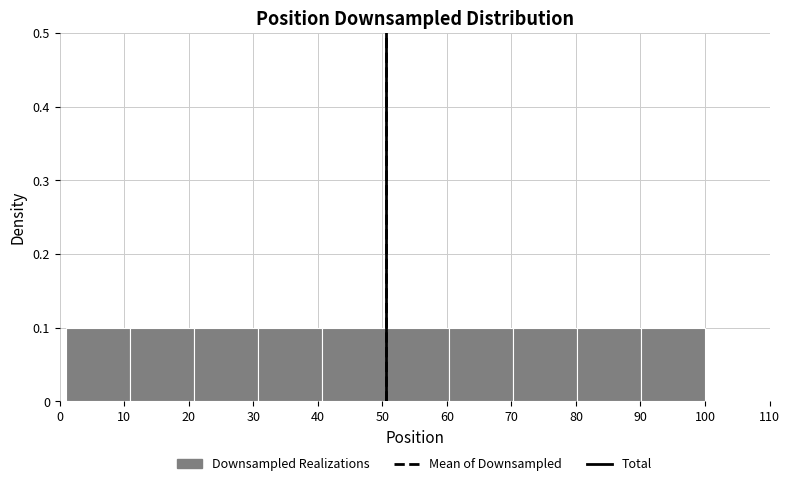

Reading left to right, transcribe this chart: for each bar, give the range it covers on the x-axis and its height. Neither the bar edges nor the heights are printed on the chart, so give them approximately, as read against the axes.

1.0 to 10.9: 0.1
10.9 to 20.8: 0.1
20.8 to 30.7: 0.1
30.7 to 40.6: 0.1
40.6 to 50.5: 0.1
50.5 to 60.4: 0.1
60.4 to 70.3: 0.1
70.3 to 80.2: 0.1
80.2 to 90.1: 0.1
90.1 to 100.0: 0.1